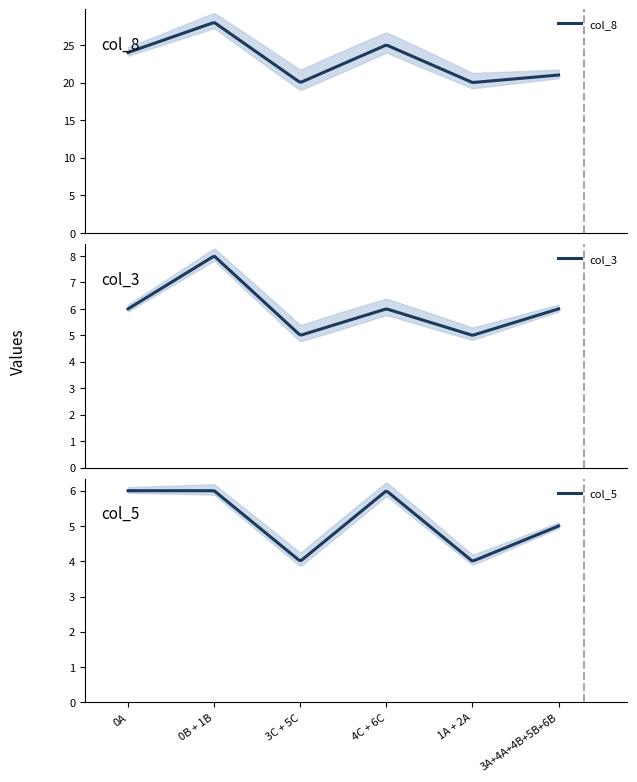

Does the chart have visible grid lines?

No